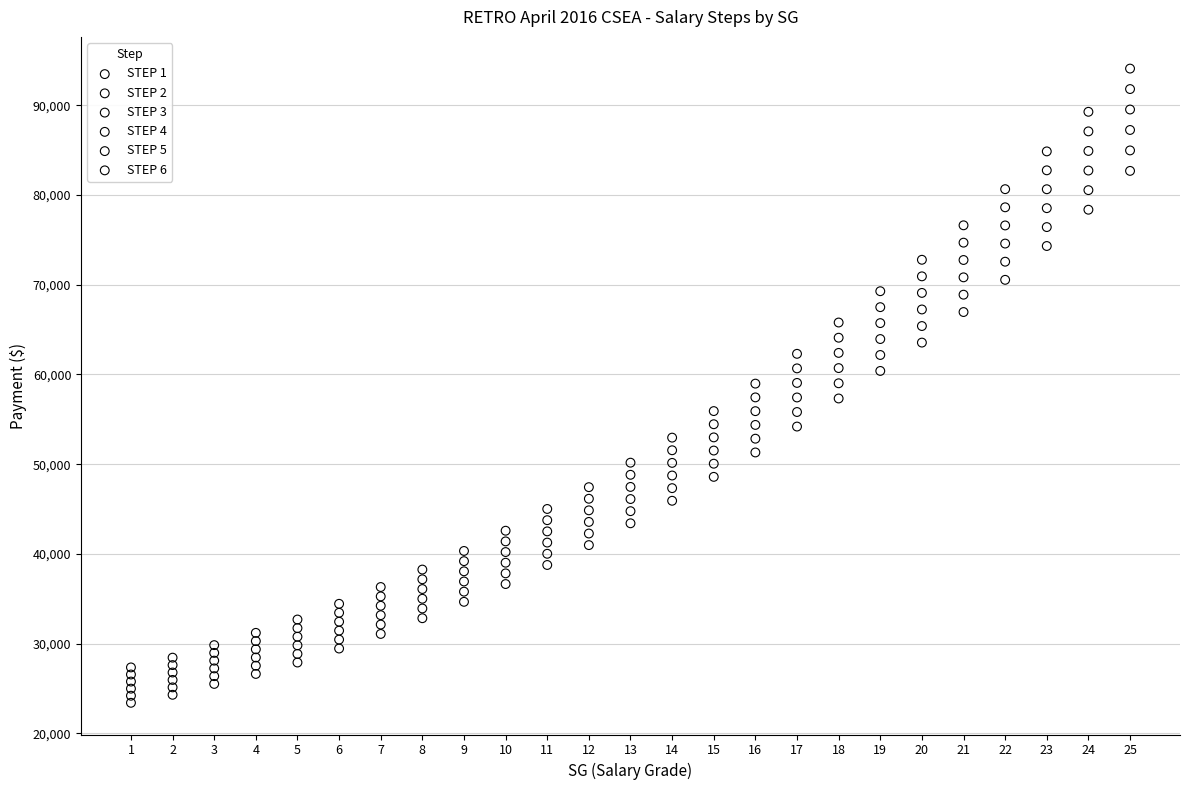

Which series reaches the maximum Y coordinate?

STEP 6